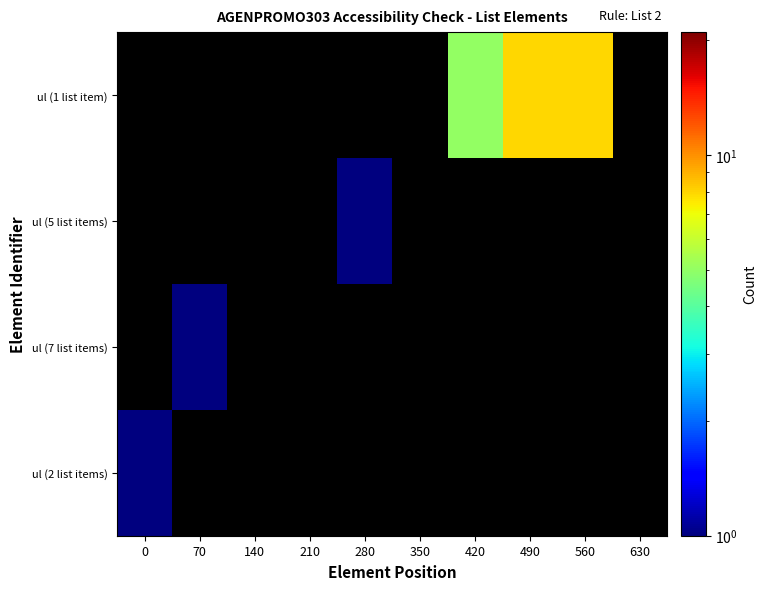

How many data points does each series have?

10